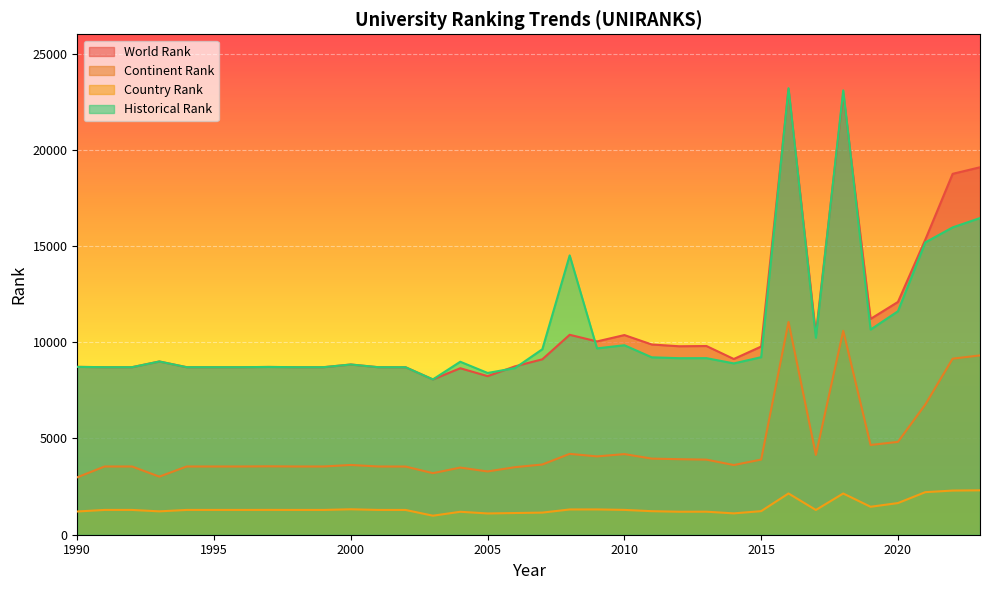

True or false: country rank has a value of 1287 at 2002.

True